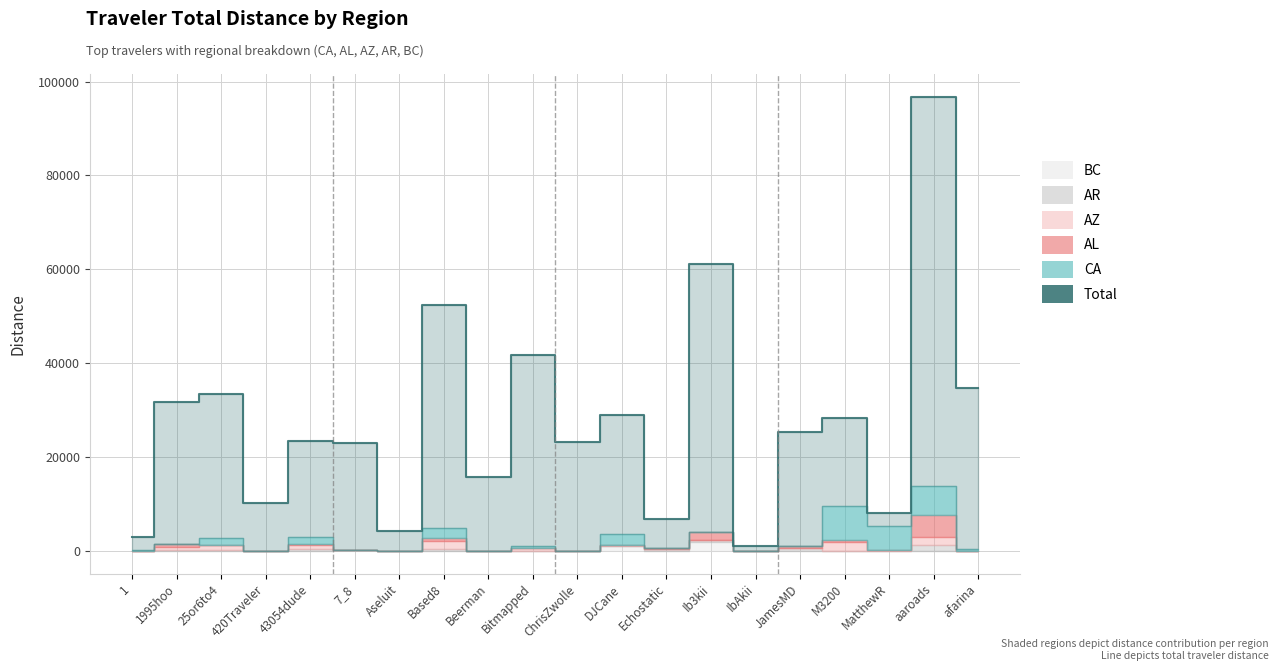

At which category does CA reach its first local peak?

25or6to4